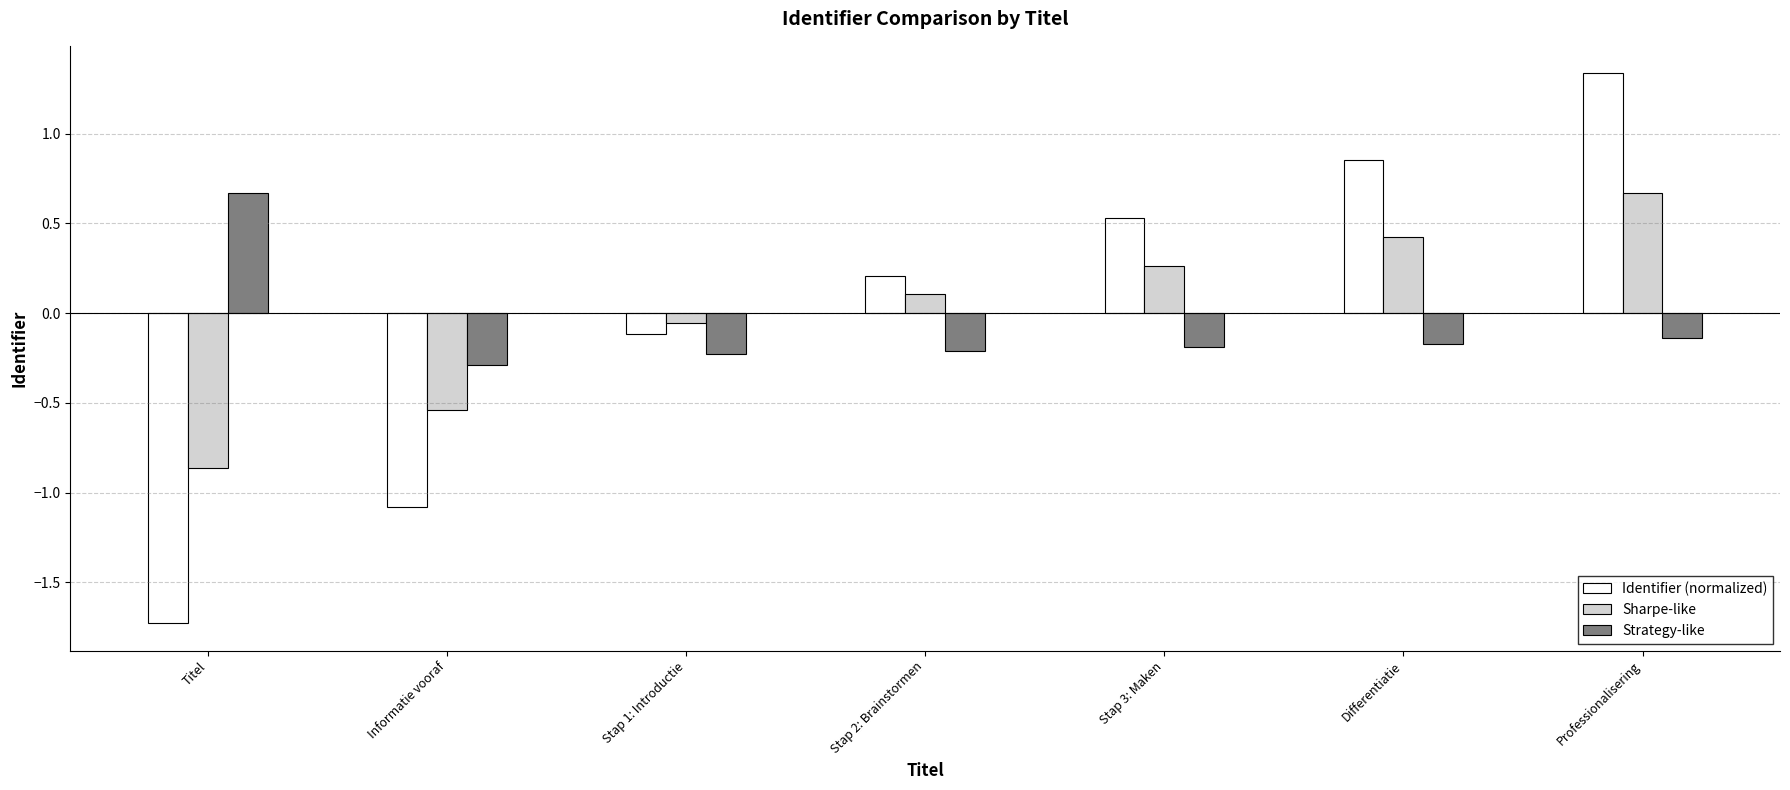

How many data points in Strategy-like are less than 0?

6